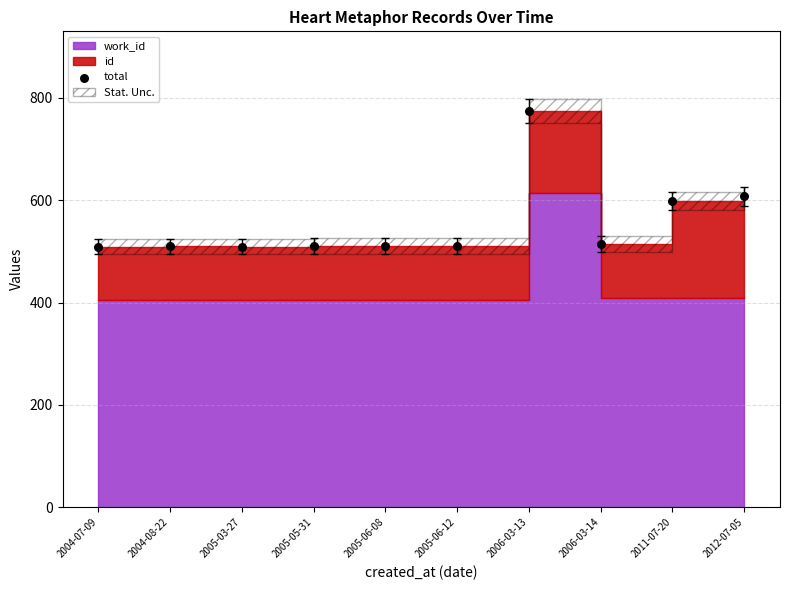

What is the range of Y values (max minus min)?

265.6